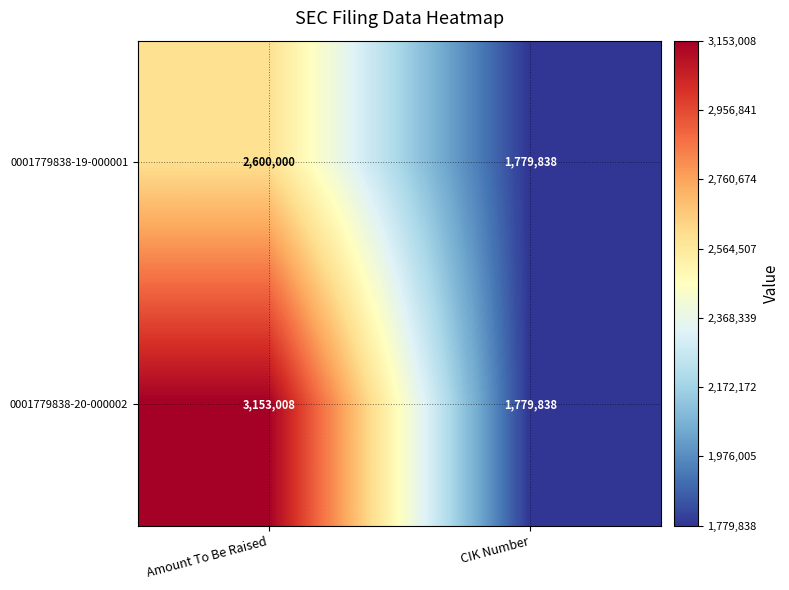

Which series changed the most between Amount To Be Raised and CIK Number?

0001779838-20-000002